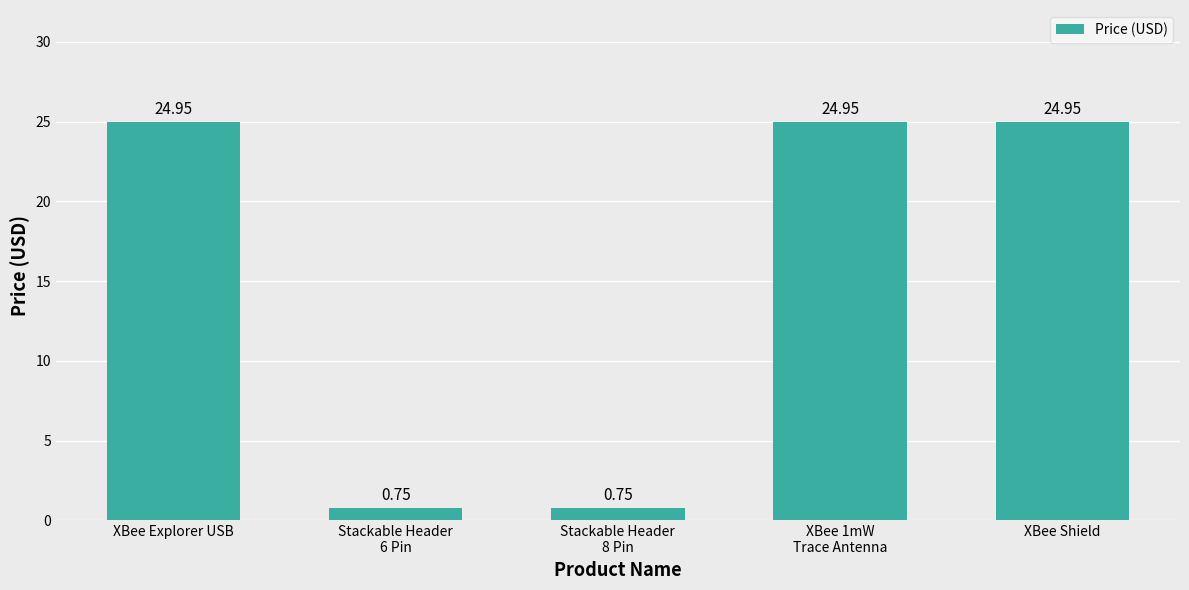

What is the sum of the values at Stackable Header
8 Pin and Stackable Header
6 Pin?

1.5